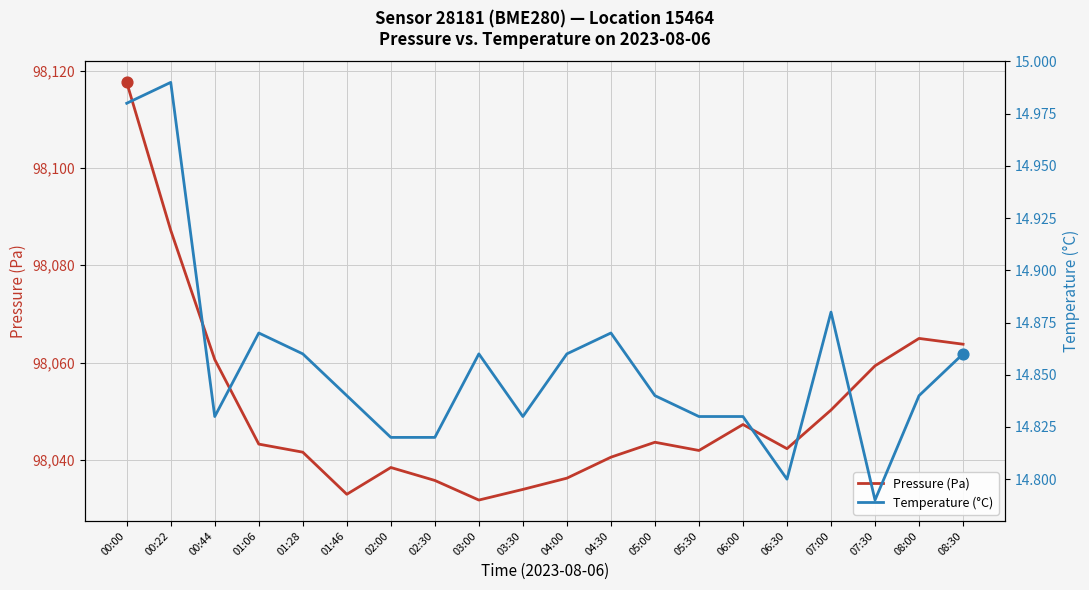

What are all the series names shown in the legend?

Pressure (Pa), Temperature (°C)